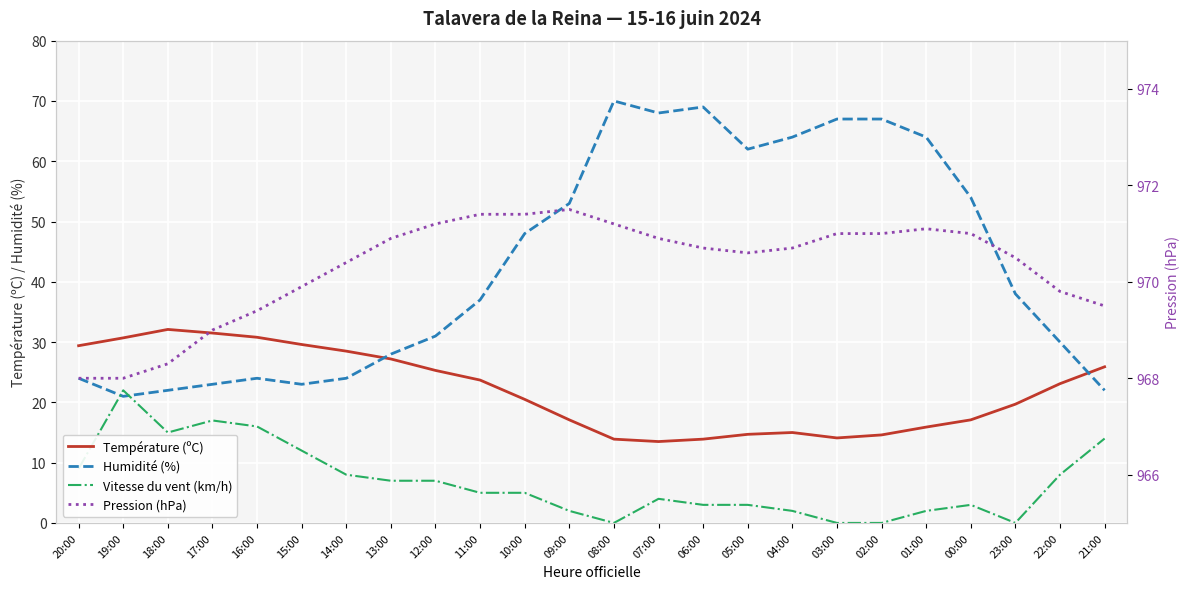

What is the difference between the Pression (hPa) values at 01:00 and 16:00?

1.7